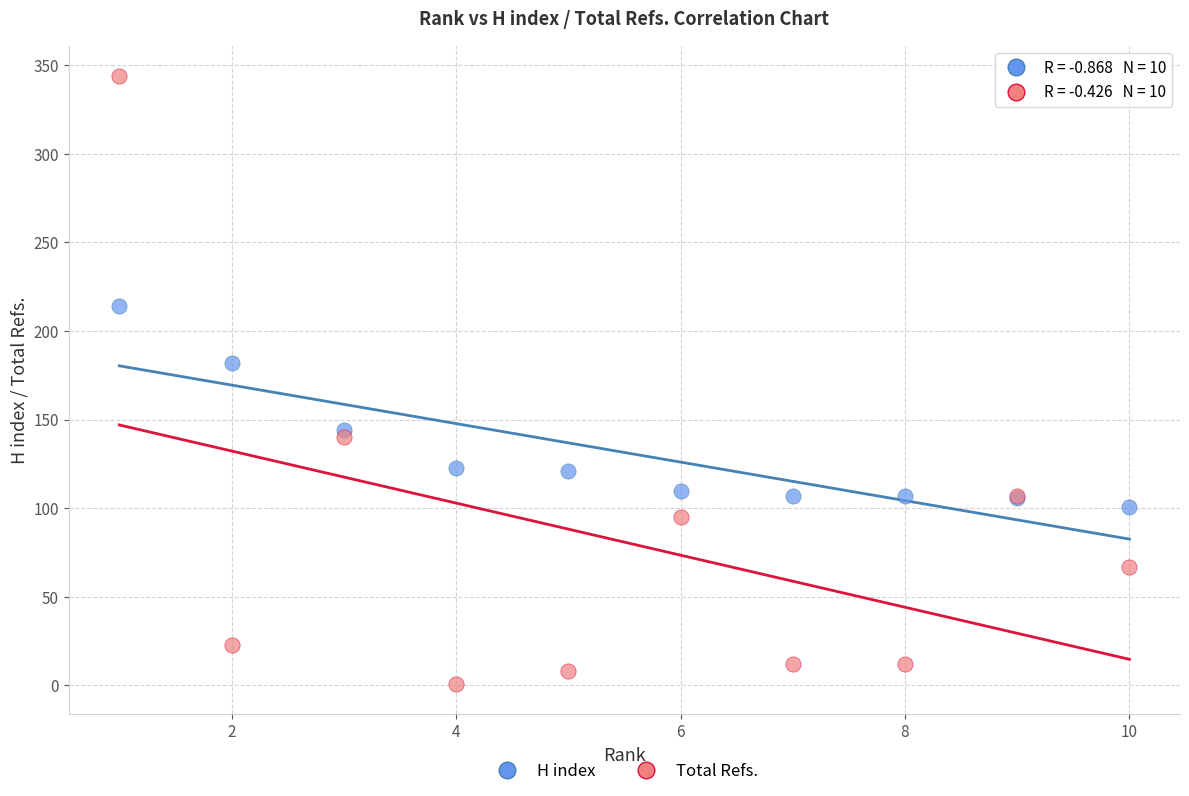

Which series contains the highest Y value?

Total Refs.